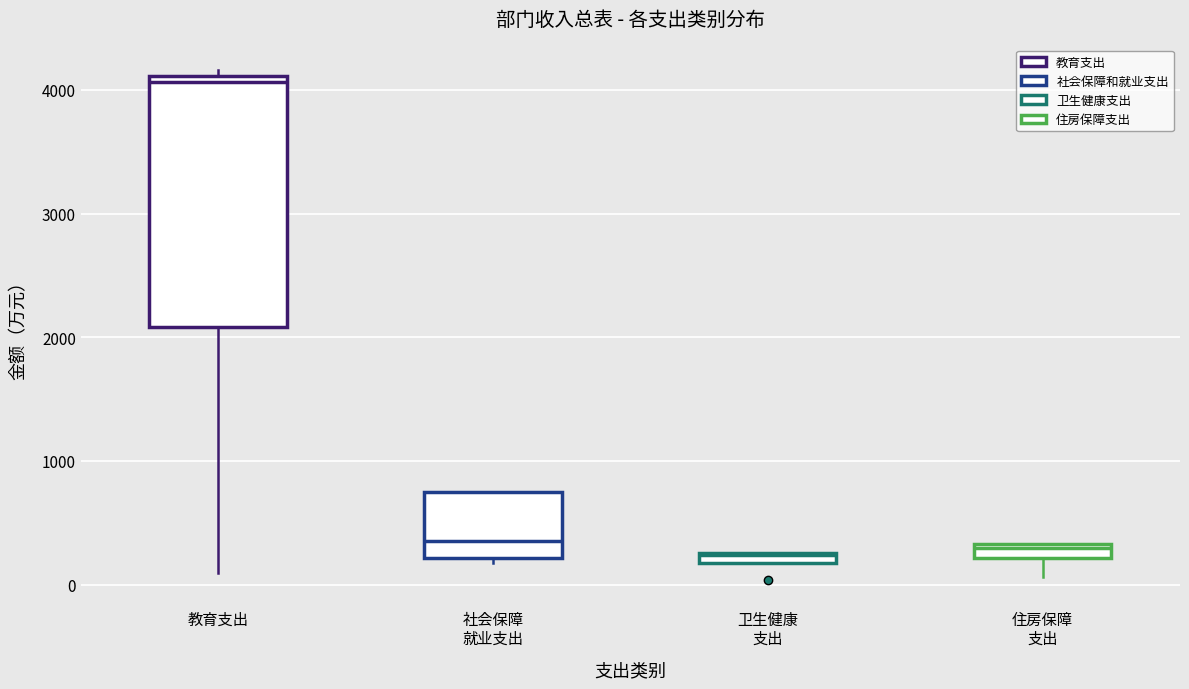

Where is the lower edge of the box for 教育支出 on the y-axis? The values are not printed on the chart, so give them approximately, as read against the axis.

2100